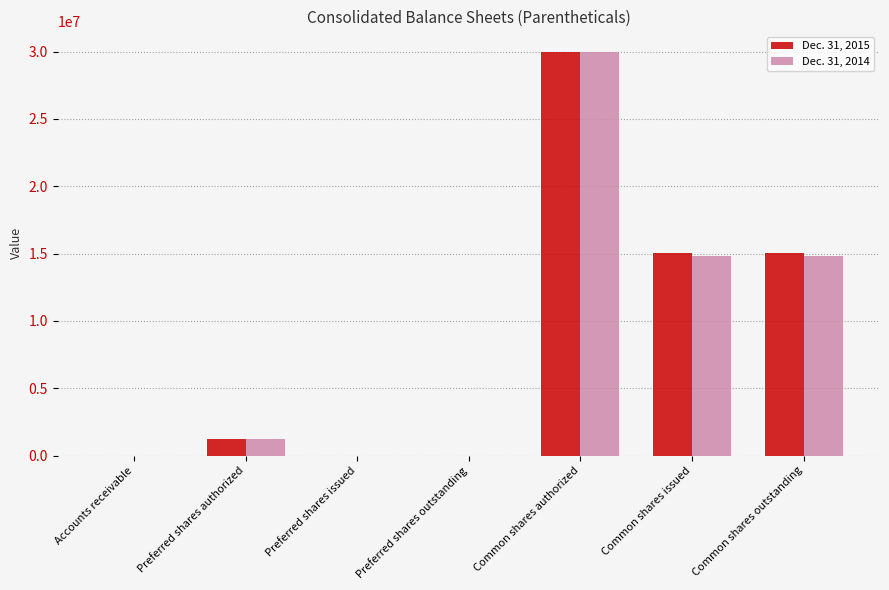

The Dec. 31, 2014 series shows 30000000 at Common shares authorized. True or false?

True